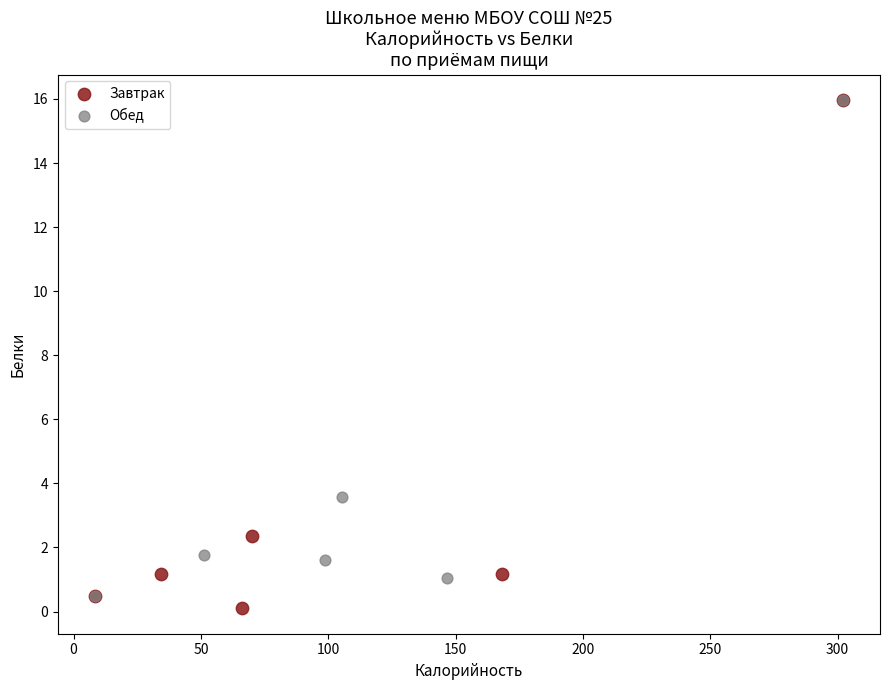

Which series contains the lowest Y value?

Завтрак